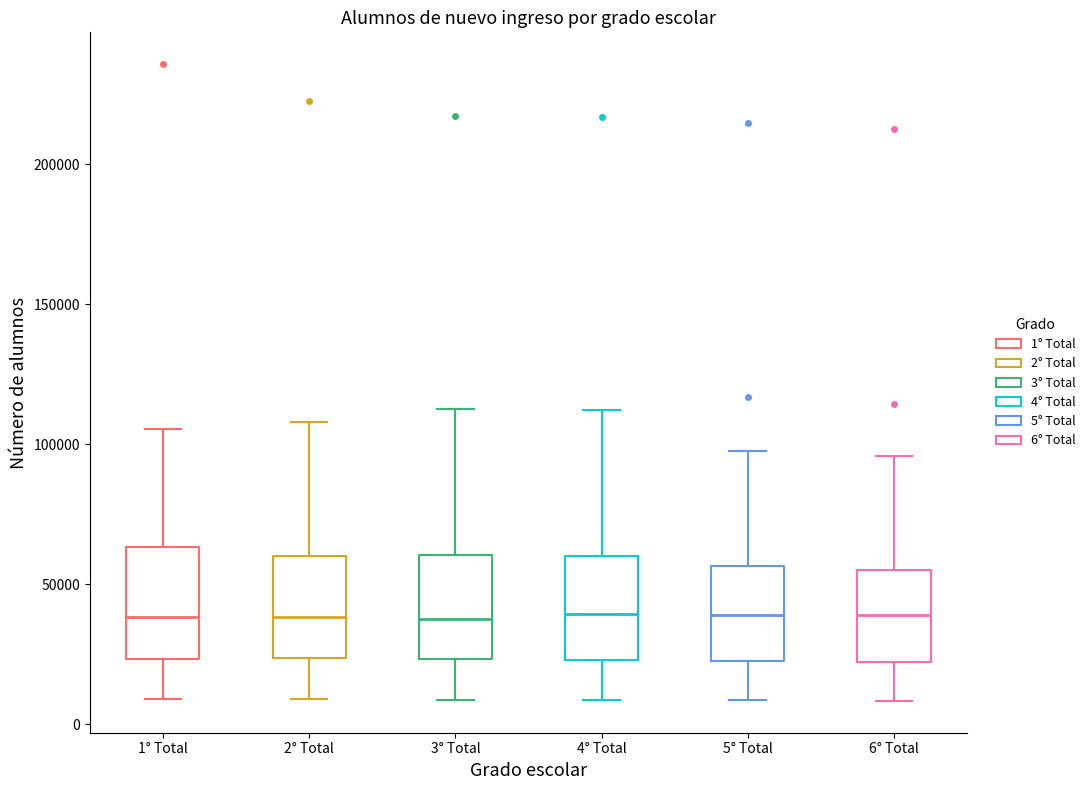

Reading left to right, read every box against the y-axis: the position of its median line, the range the box covers, and the ends of its whiskers. The values are not printed on the chart, so give them approximately, as read against the axis.

1° Total: median 40000, box 25000 to 65000, whiskers 10000 to 105000
2° Total: median 40000, box 25000 to 60000, whiskers 10000 to 110000
3° Total: median 40000, box 25000 to 60000, whiskers 10000 to 115000
4° Total: median 40000, box 25000 to 60000, whiskers 10000 to 110000
5° Total: median 40000, box 20000 to 55000, whiskers 10000 to 100000
6° Total: median 40000, box 20000 to 55000, whiskers 10000 to 95000